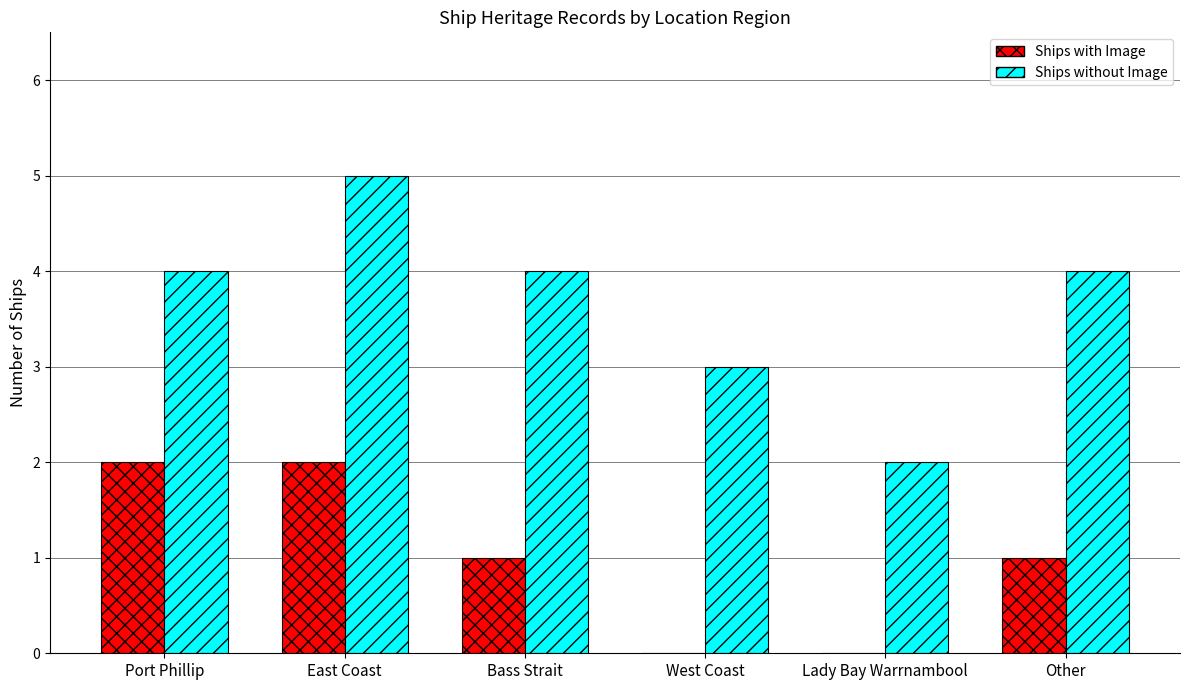

Reading right to left, what are all the values shown in this chart?

Ships with Image: Other=1	Lady Bay Warrnambool=0	West Coast=0	Bass Strait=1	East Coast=2	Port Phillip=2
Ships without Image: Other=4	Lady Bay Warrnambool=2	West Coast=3	Bass Strait=4	East Coast=5	Port Phillip=4